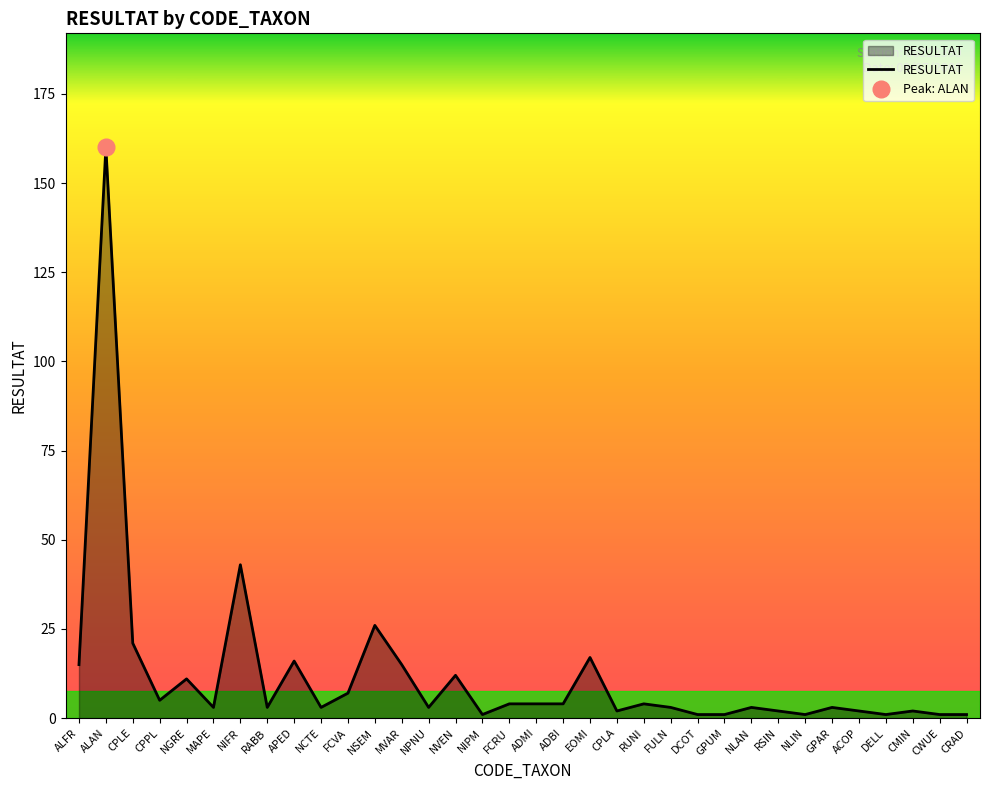

At which category does the chart reach its peak across all series?

ALAN